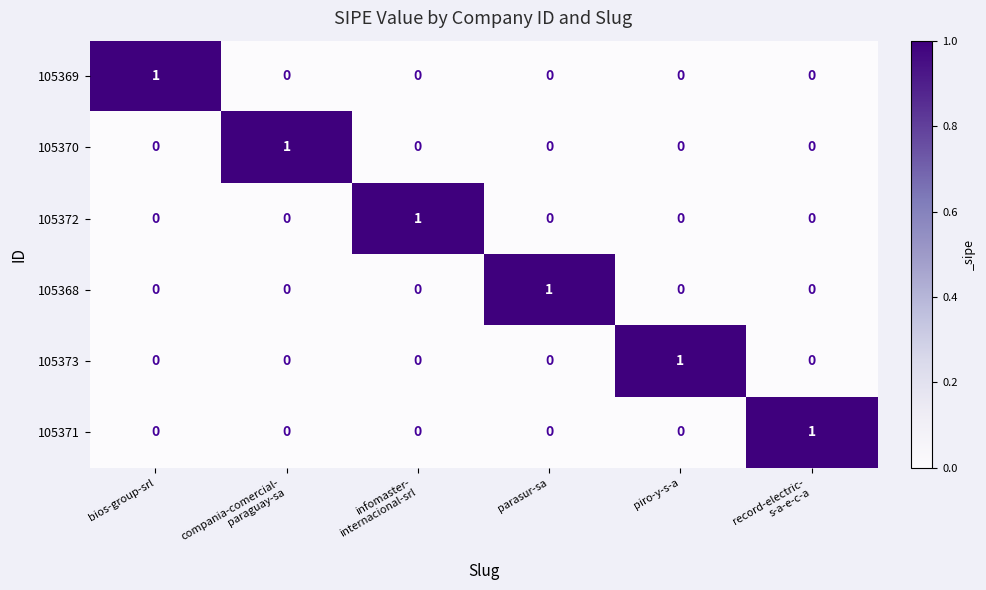

What is the total value across all series at record-electric-
s-a-e-c-a?

1